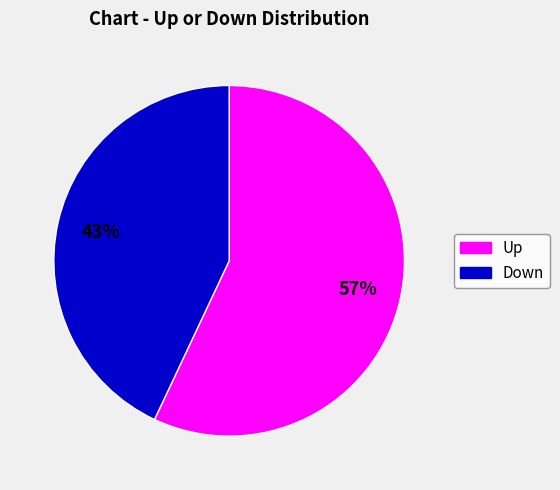

To the nearest percent, what is the difference between the largest and smallest slice percentages?

14%